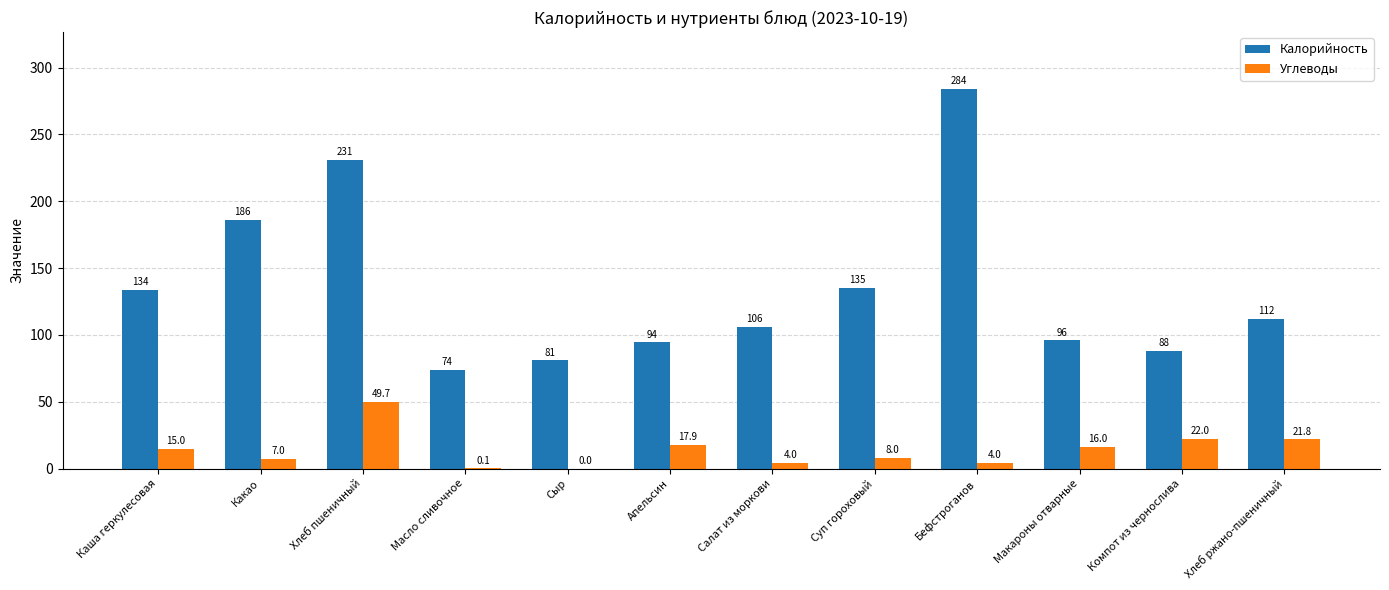

At which category is the sum across all series the highest?

Бефстроганов